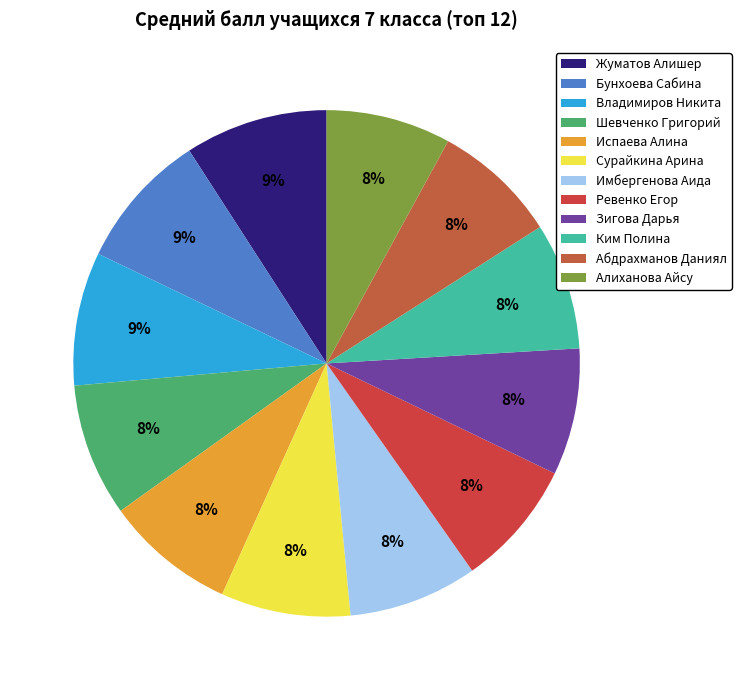

How many slices are in this pie chart?

12